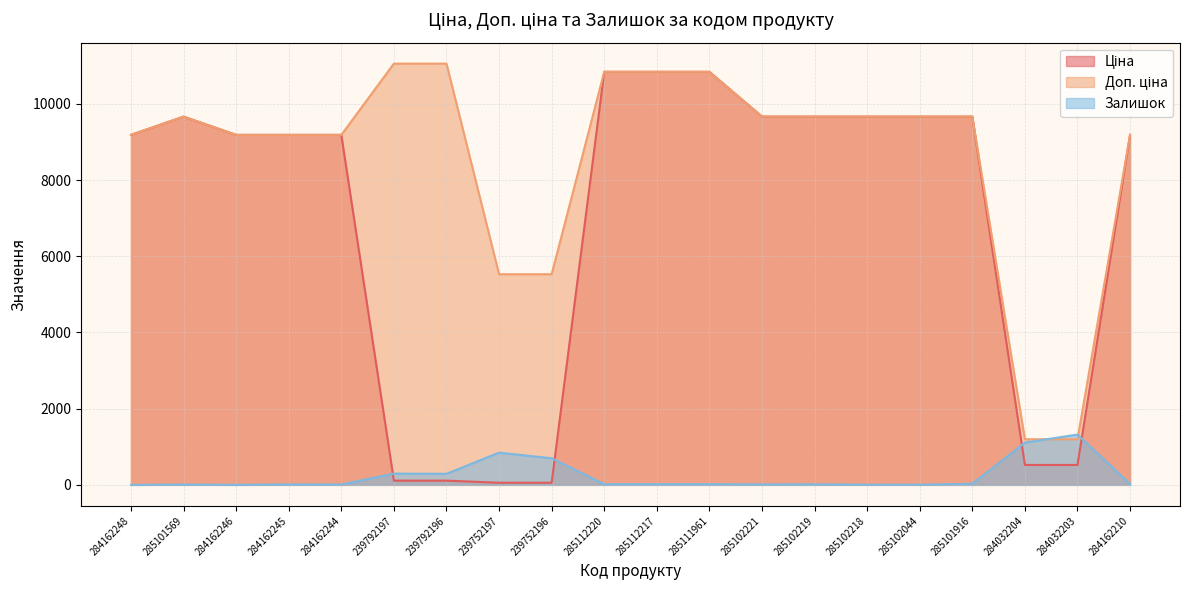

What is the sum of the Доп. ціна values at 285102044 and 239792197?

20719.7